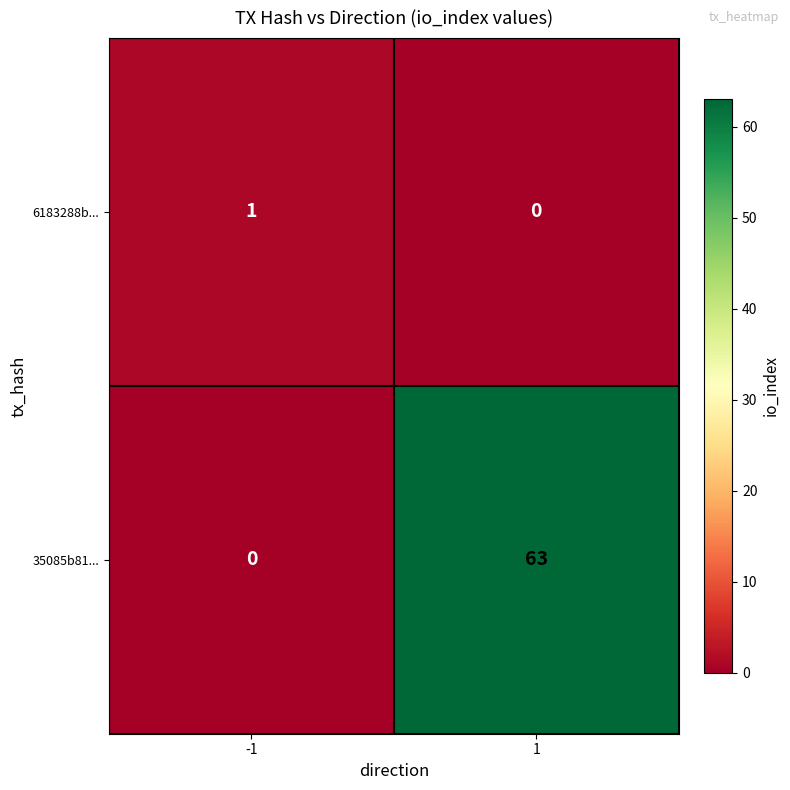

Count the number of data series in this chart.

2